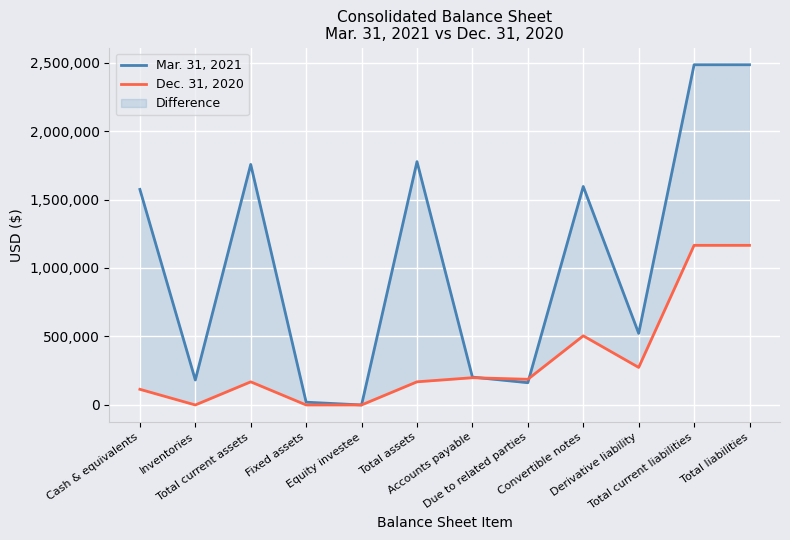

Where is the first local minimum for Mar. 31, 2021?

Inventories